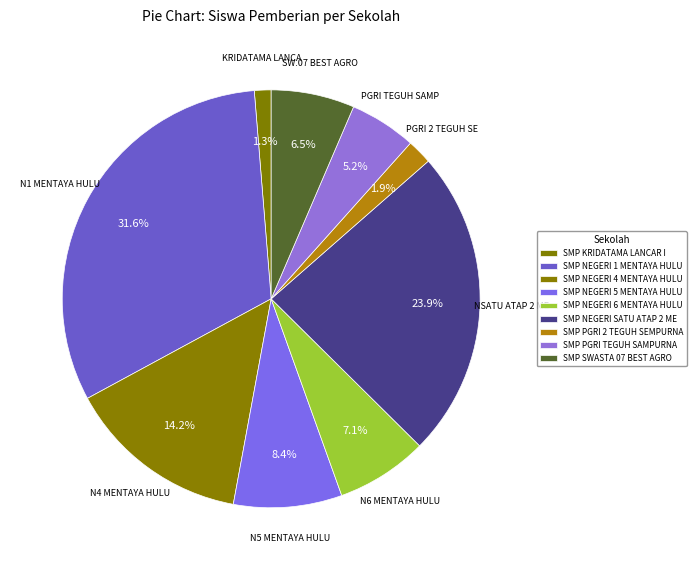

Is SMP NEGERI 1 MENTAYA HULU the majority of the pie?

No